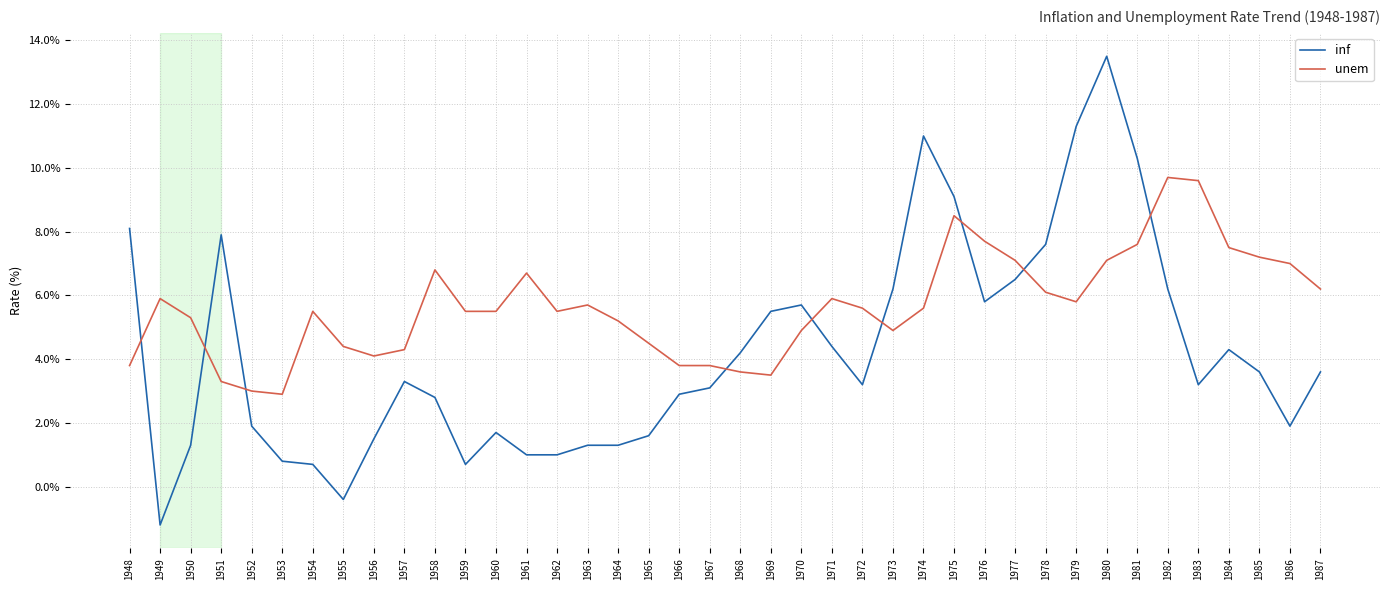

At which category is the sum across all series the highest?

1980